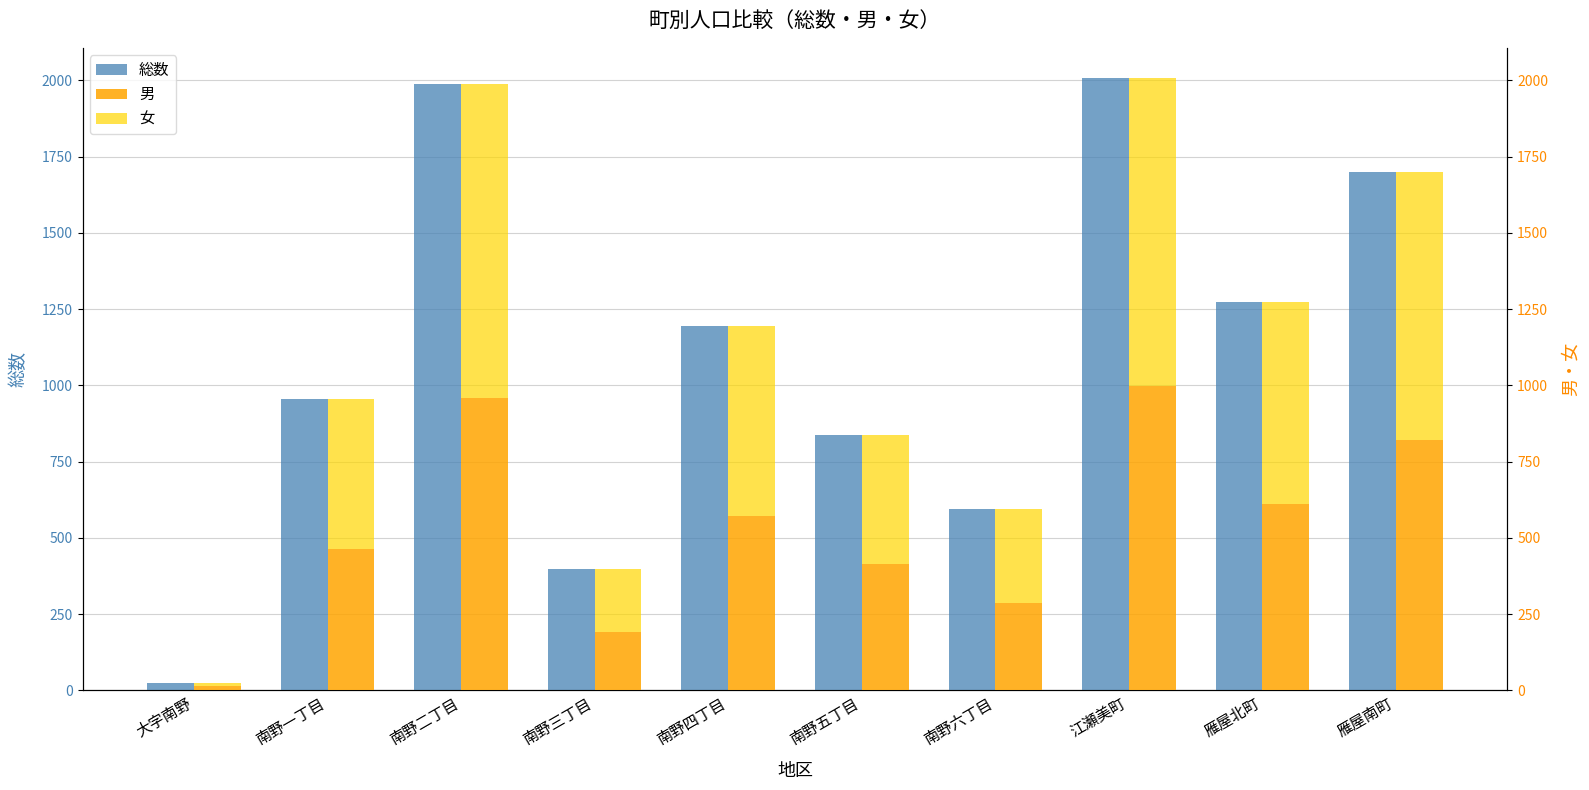

Reading left to right, extract all data points from this chart.

総数: 23	956	1988	398	1196	837	593	2006	1273	1699
男: 13	465	959	192	571	413	288	999	612	822
女: 10	491	1029	206	625	424	305	1007	661	877